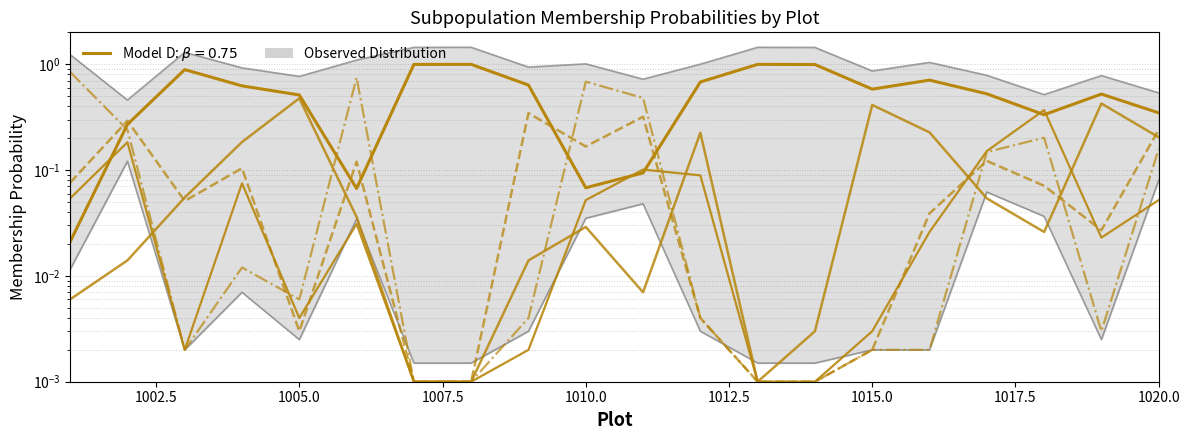

What is the difference between the second highest and minimum values?

1.0